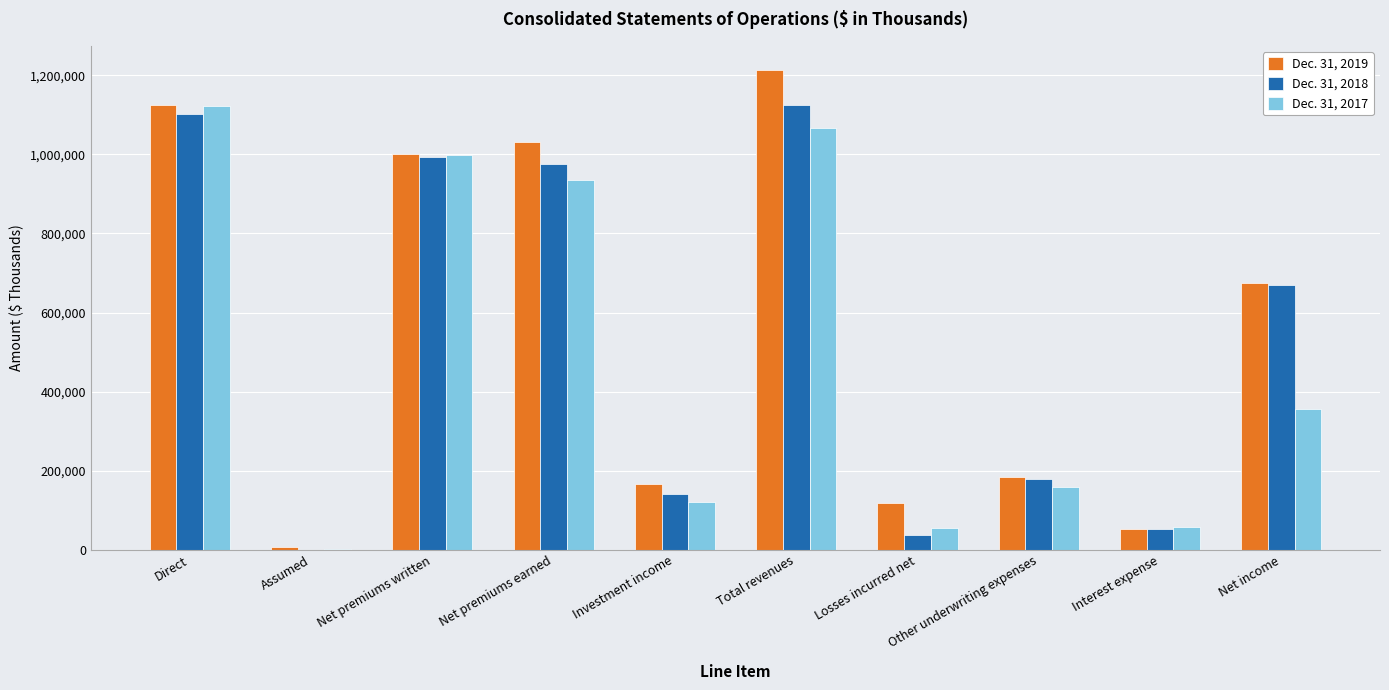

What is the total value across all series at Net premiums written?

2991525